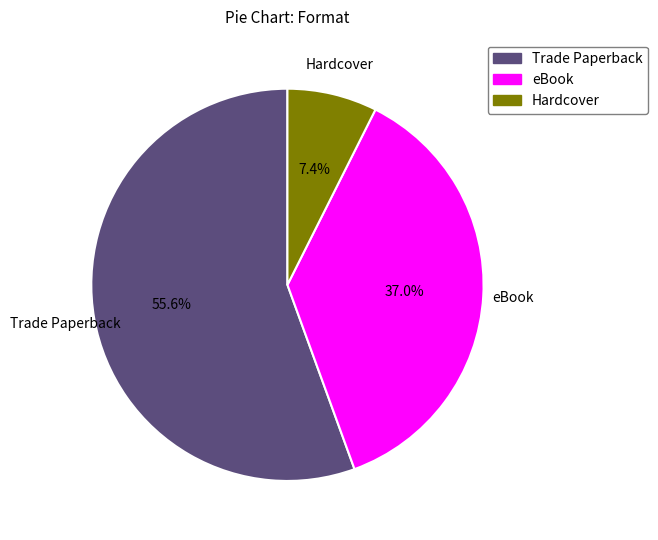

Which category accounts for the majority?

Trade Paperback